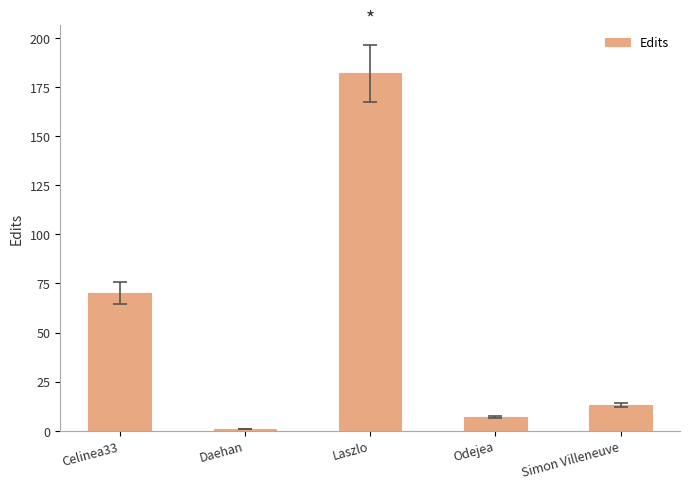

Is it true that the value at Laszlo is 182?

True